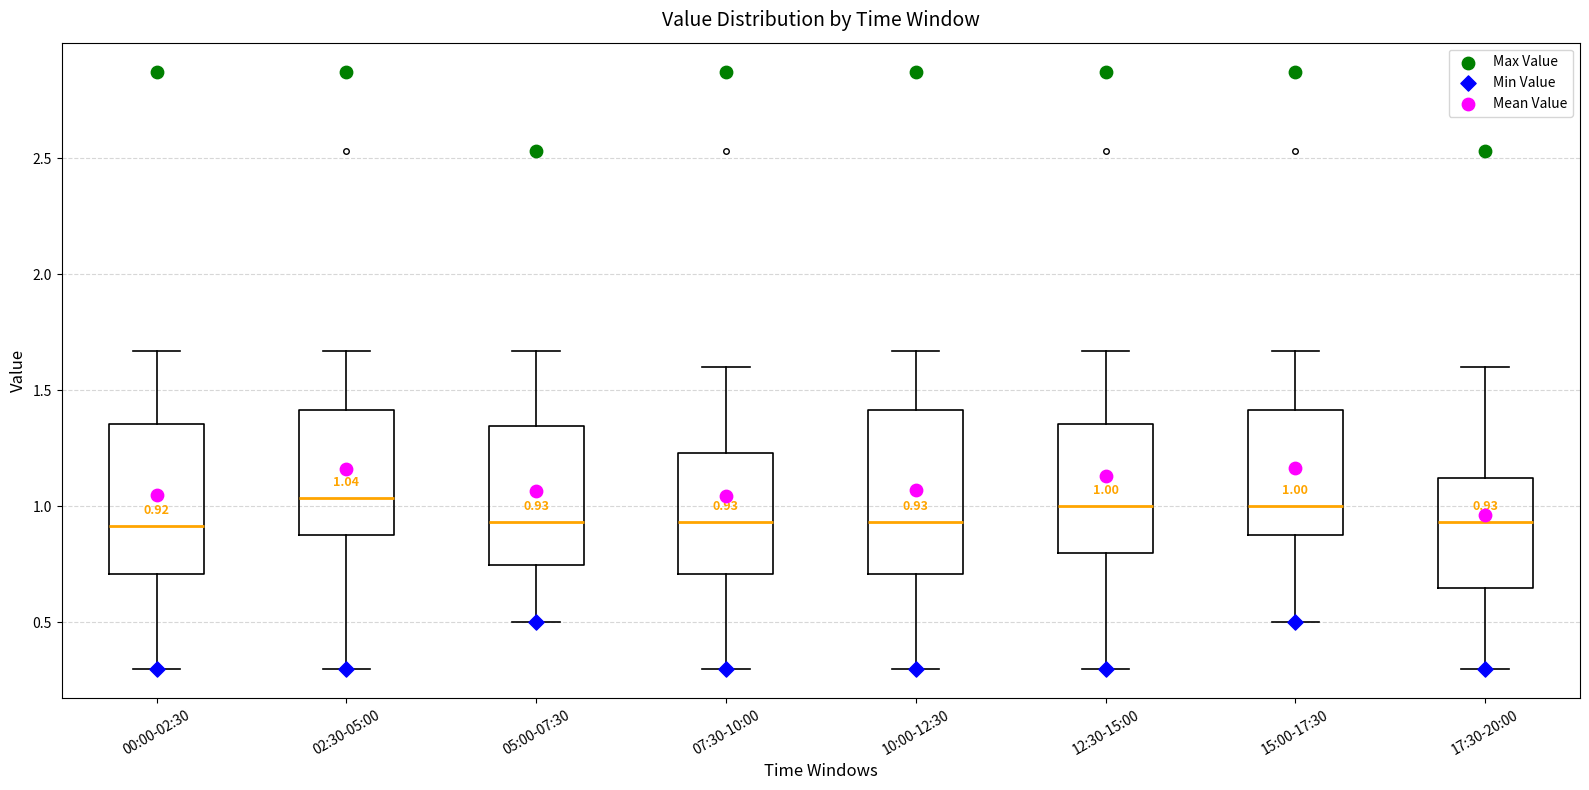

Which box is the tallest, from its lower edge to its upper edge?

10:00-12:30